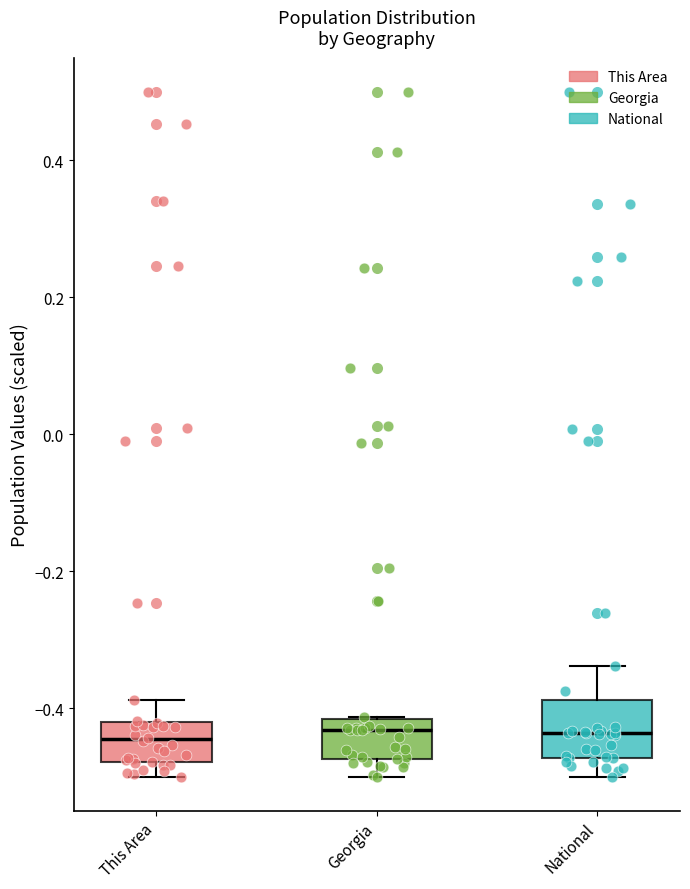

Reading left to right, read every box against the y-axis: the position of its median line, the range the box covers, and the ends of its whiskers. The values are not printed on the chart, so give them approximately, as read against the axis.

This Area: median -0.44, box -0.48 to -0.42, whiskers -0.50 to -0.38
Georgia: median -0.44, box -0.48 to -0.42, whiskers -0.50 to -0.42
National: median -0.44, box -0.48 to -0.38, whiskers -0.50 to -0.34